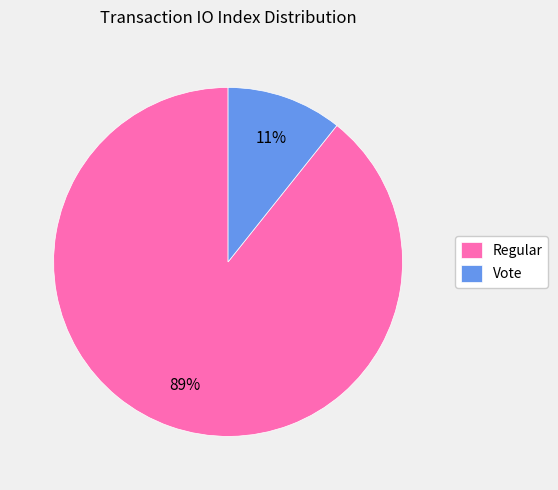

Is Regular the majority of the pie?

Yes